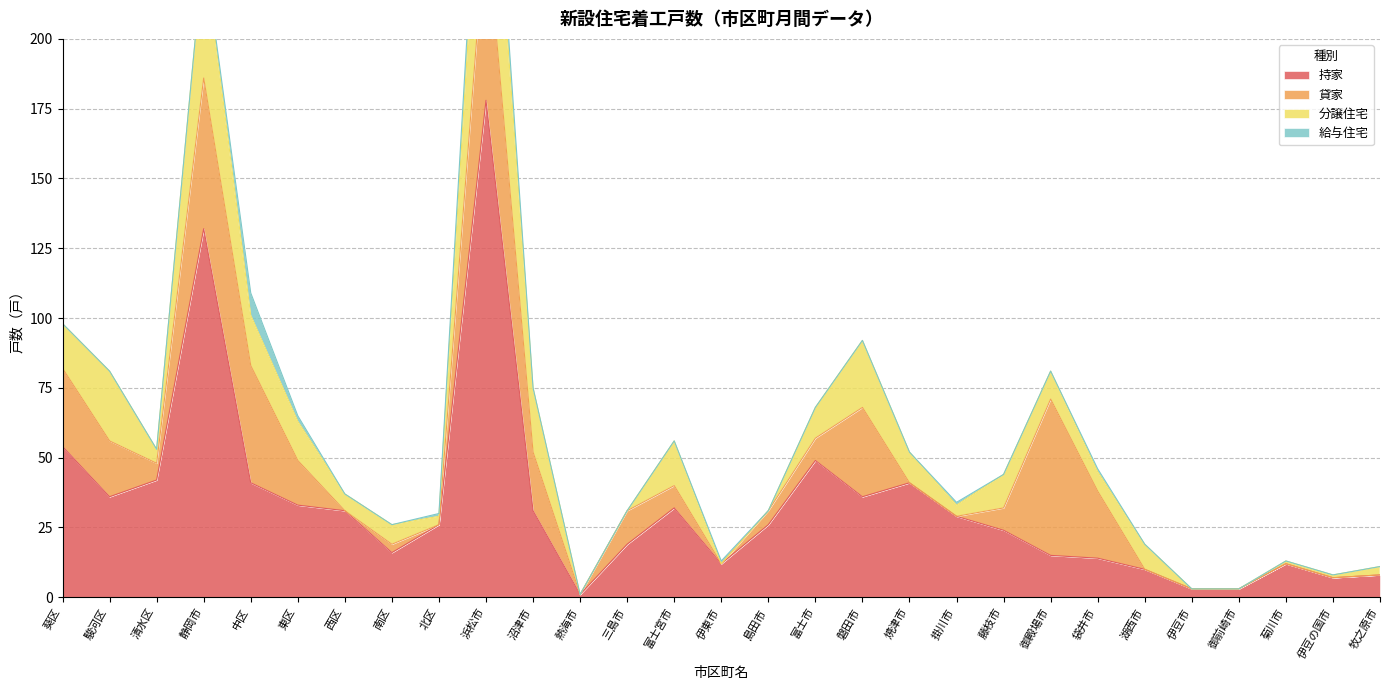

True or false: 給与住宅 and 持家 intersect in this chart.

False